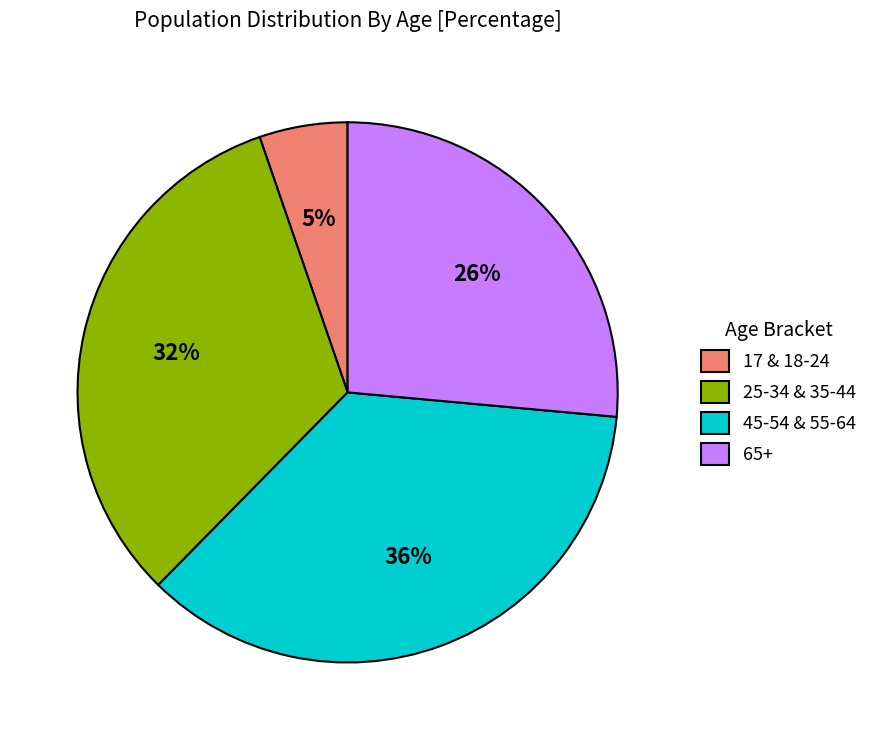

Between 65+ and 45-54 & 55-64, which is larger?

45-54 & 55-64